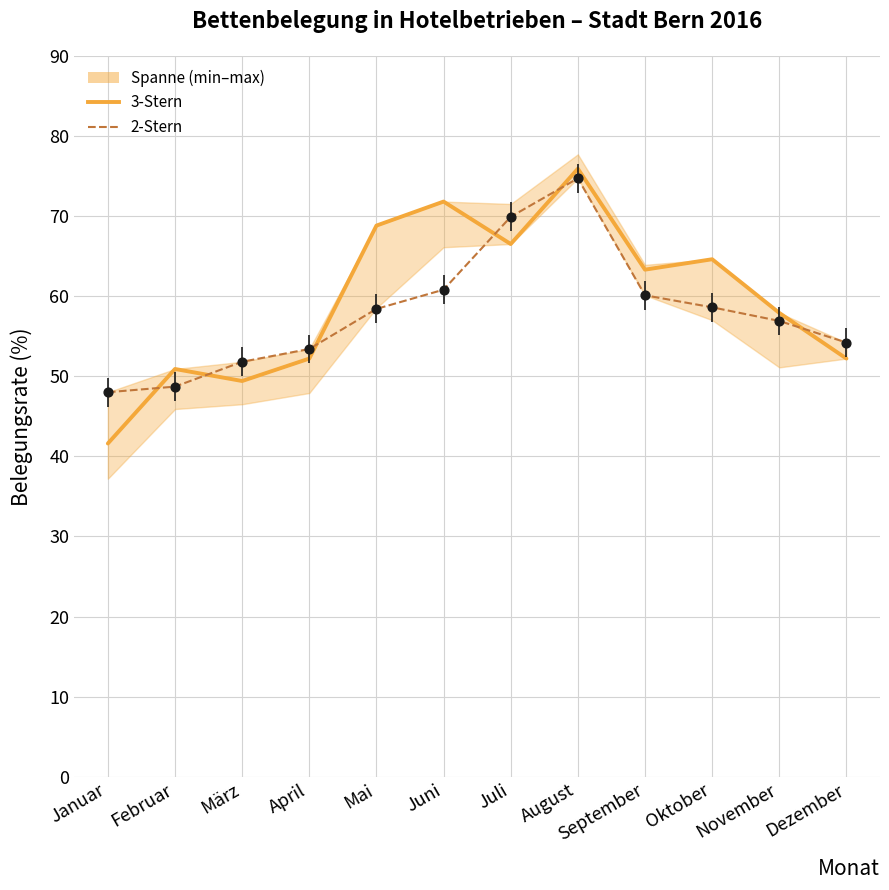

At how many categories does at least one series exceed 59?

6